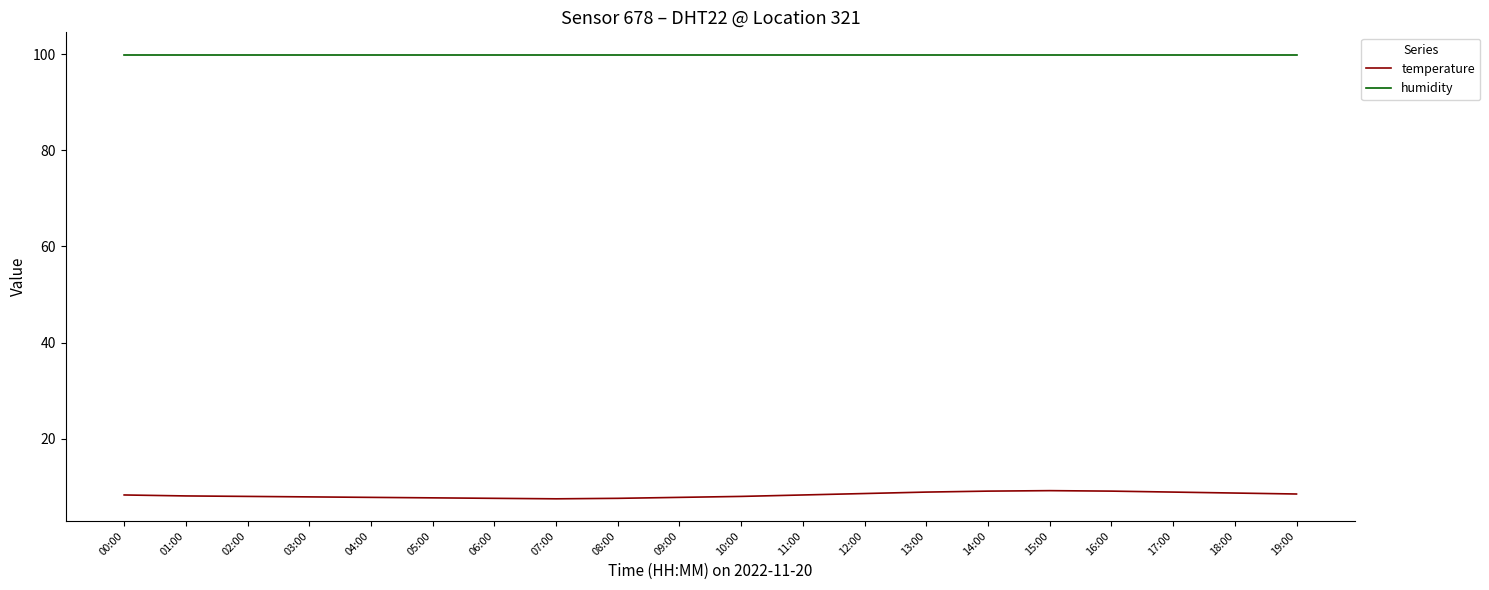

Rank the series at 07:00 from highest to lowest value.

humidity, temperature